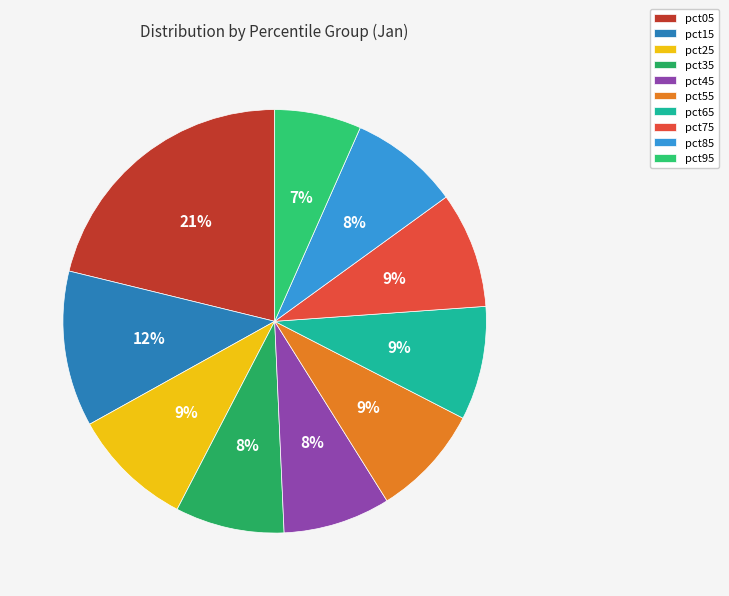

Which slice is the largest?

pct05